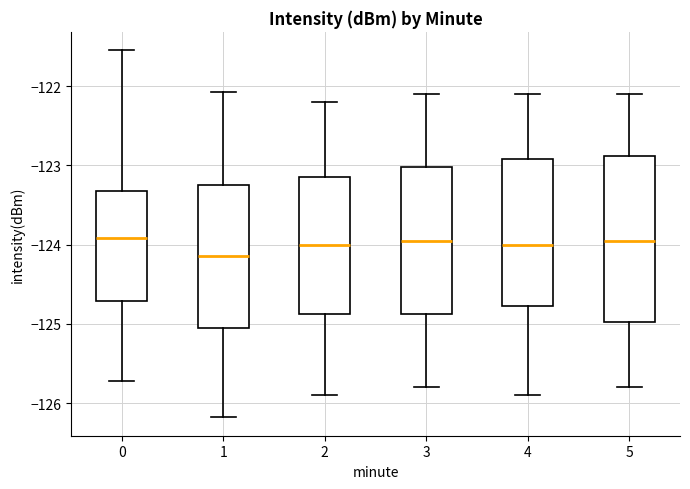

Which box is the tallest, from its lower edge to its upper edge?

5